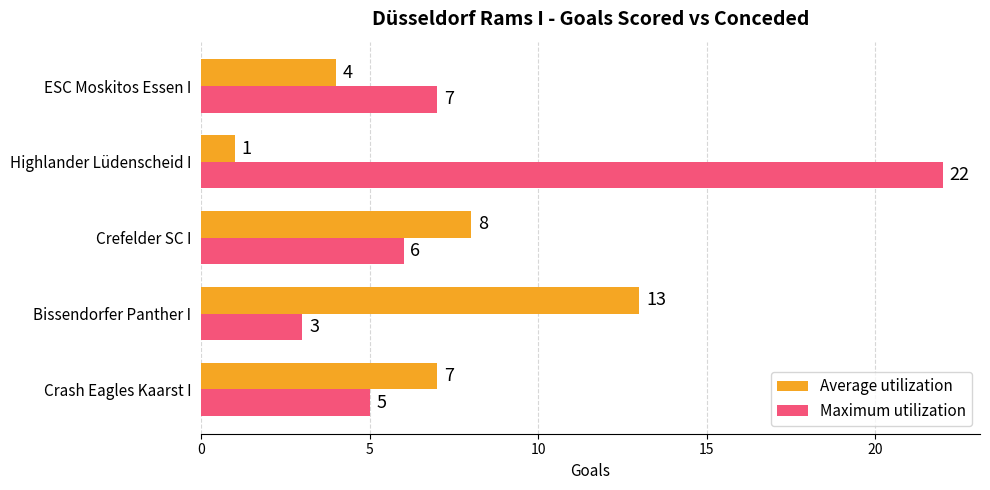

List the series in order of their peak value, highest first.

Maximum utilization, Average utilization